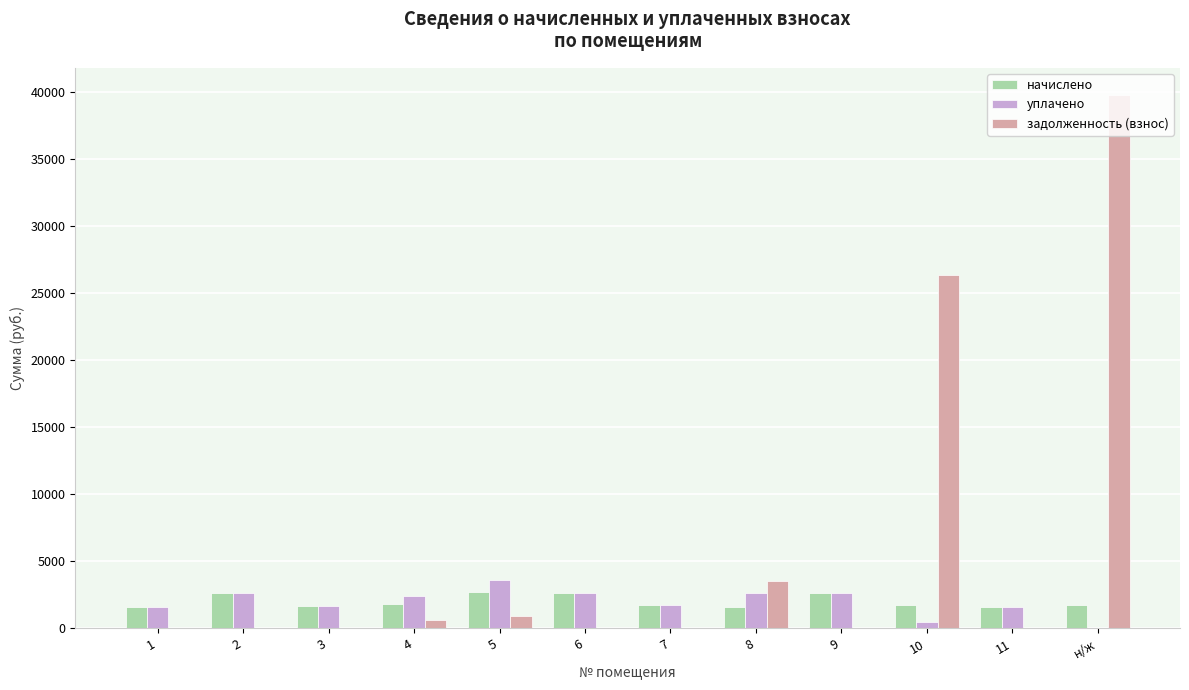

What is the total value across all series at 10?

28578.8